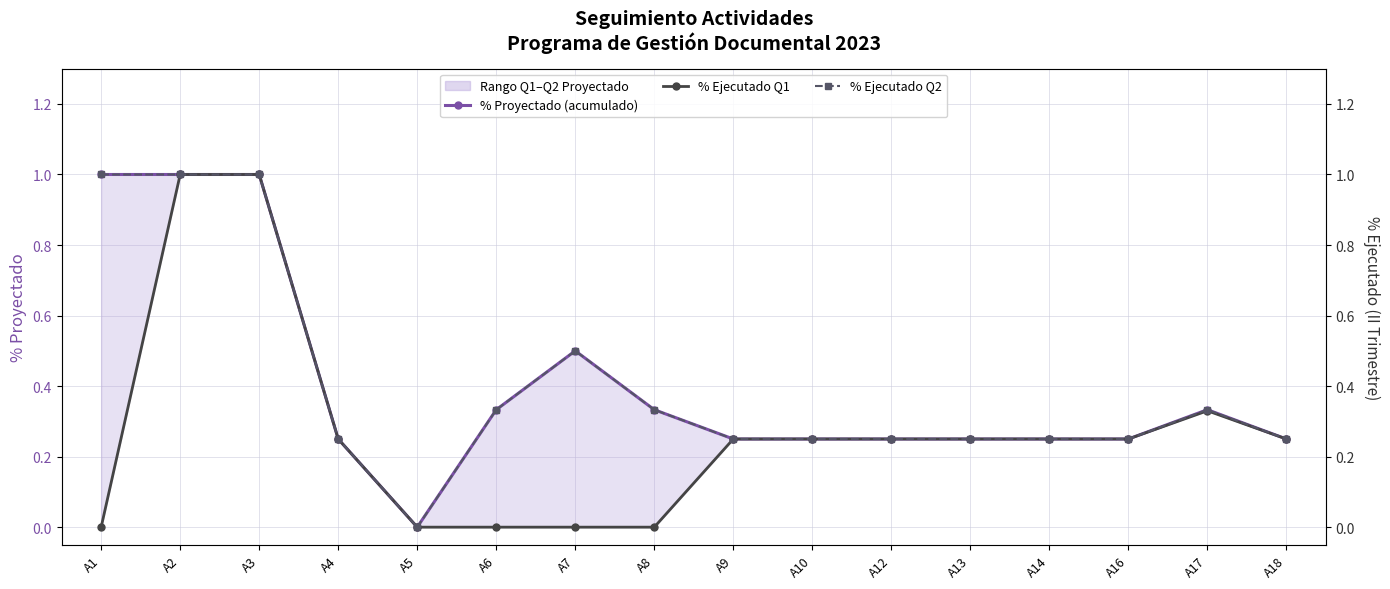

How many values in % Ejecutado Q1 are above zero?

11